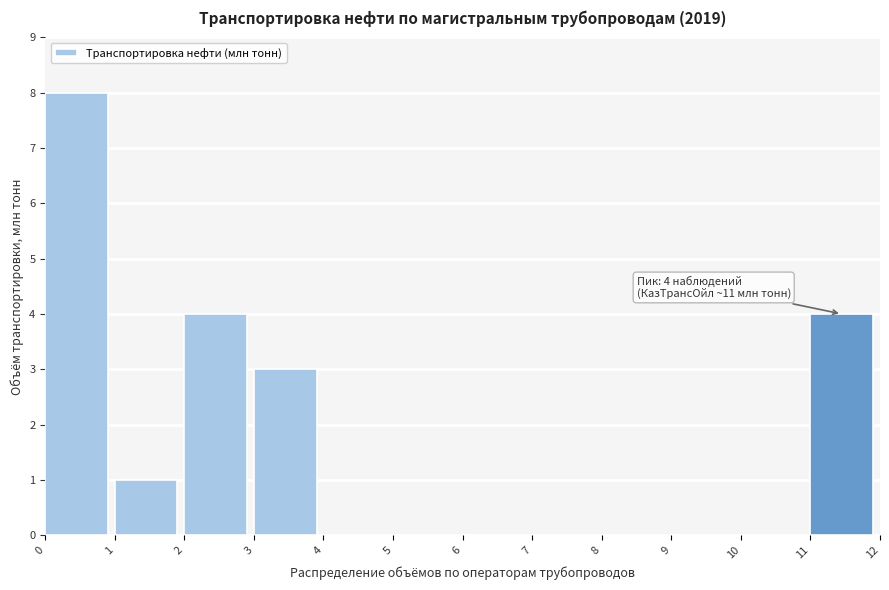

Over which range of the x-axis is the bar tallest?

0 to 1